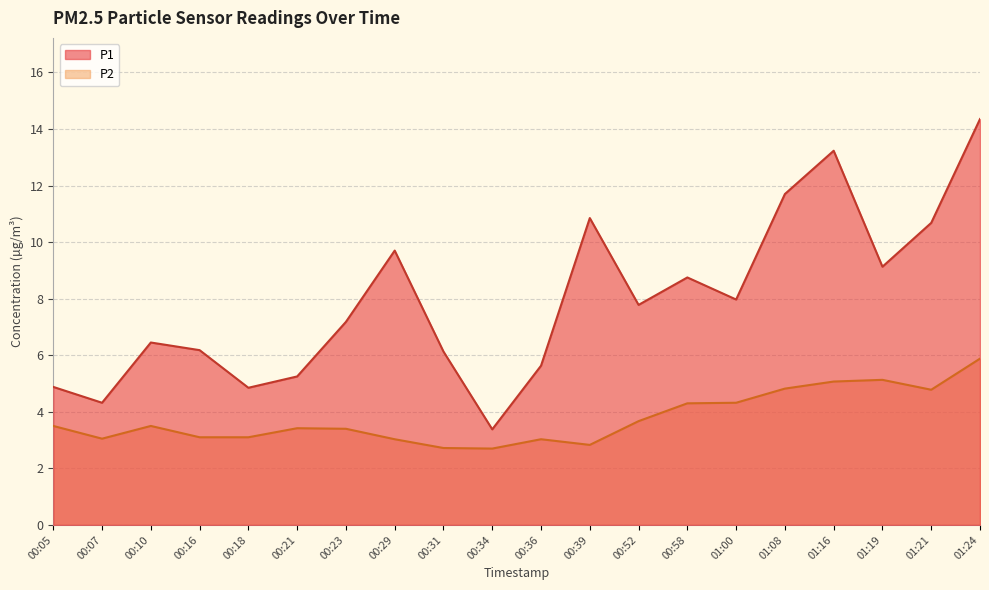

Is the value of P2 at 00:10 greater than the value of P1 at 01:21?

No